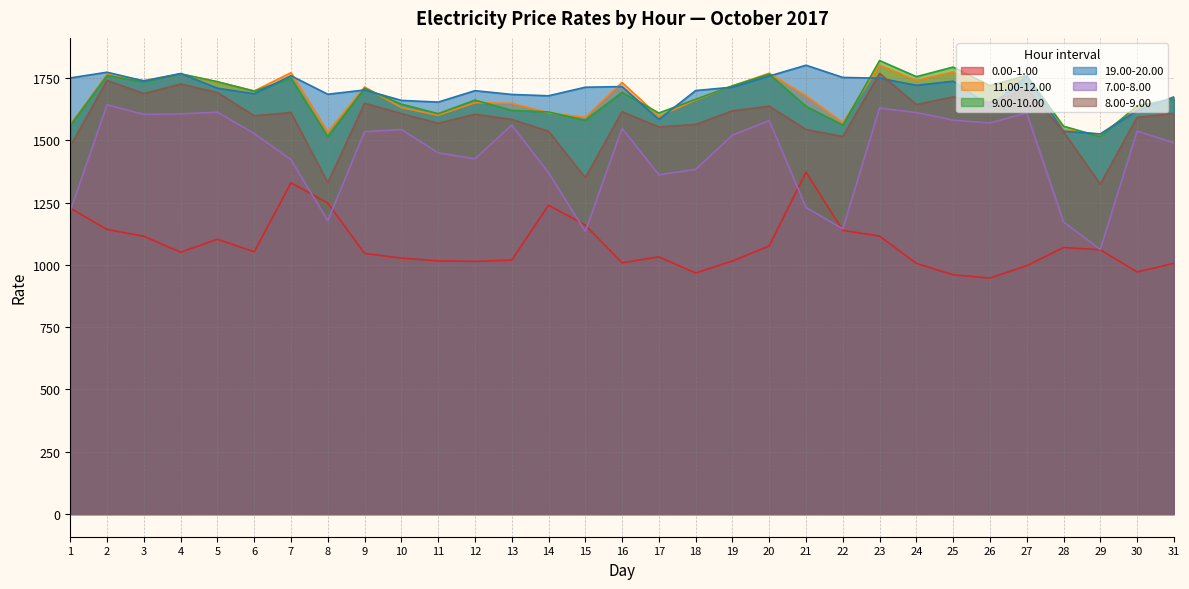

List the labels in order of 7.00-8.00 value, largest first.

2, 23, 5, 24, 27, 4, 3, 25, 20, 26, 13, 16, 10, 30, 9, 6, 19, 31, 11, 12, 7, 18, 14, 17, 21, 1, 8, 28, 22, 15, 29